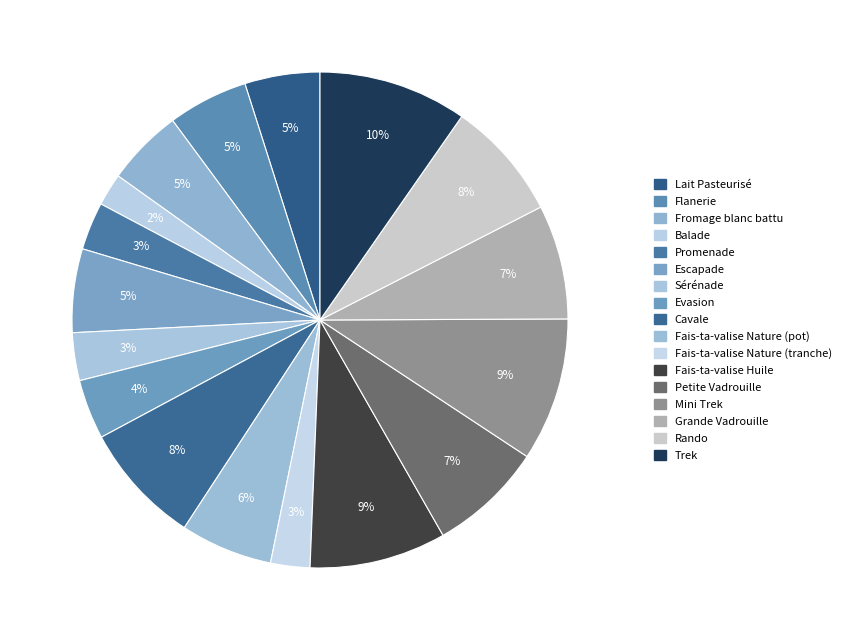

What percentage is the Flanerie slice, to the nearest percent?

5%